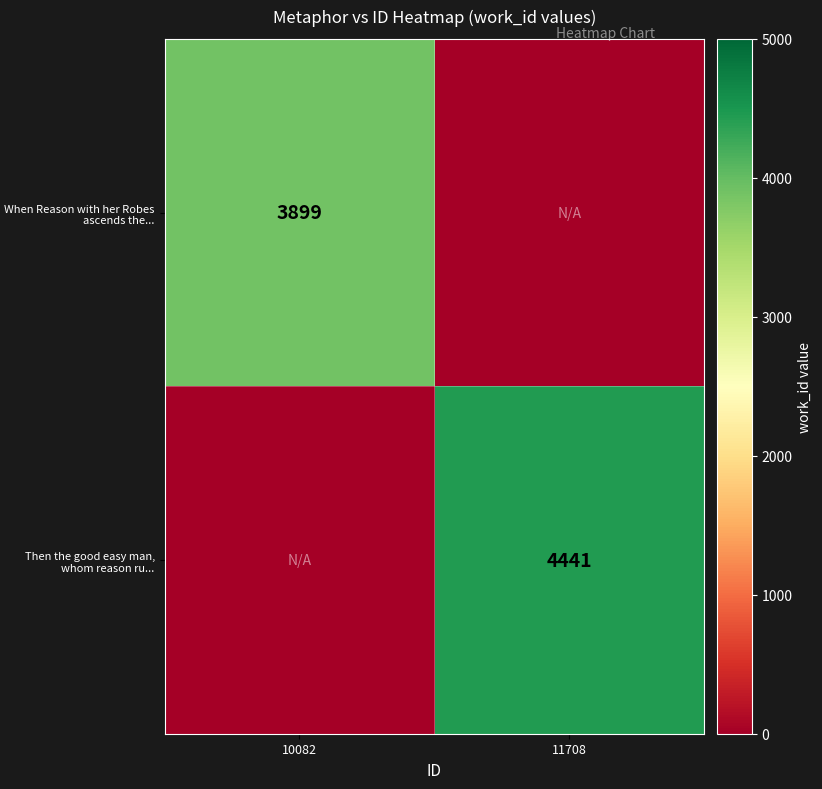

The value of When Reason with her Robes ascends the... at 10082 is 6470. True or false?

False